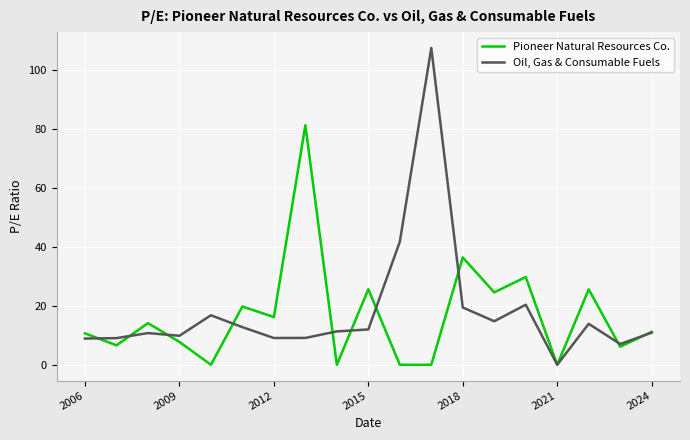

List the series in order of their overall mean, highest first.

Oil, Gas & Consumable Fuels, Pioneer Natural Resources Co.